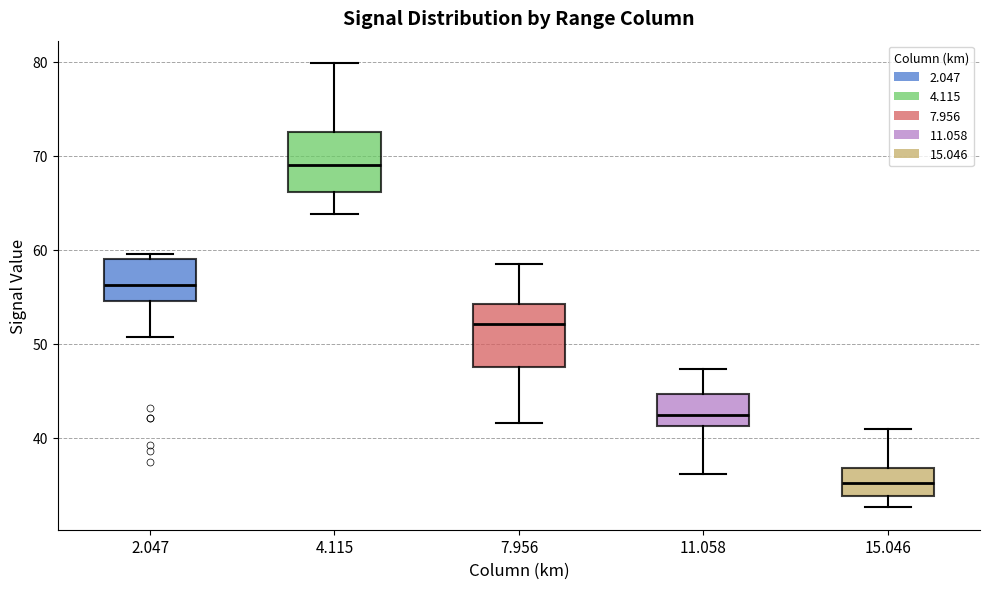

Which box's median line is the highest?

4.115